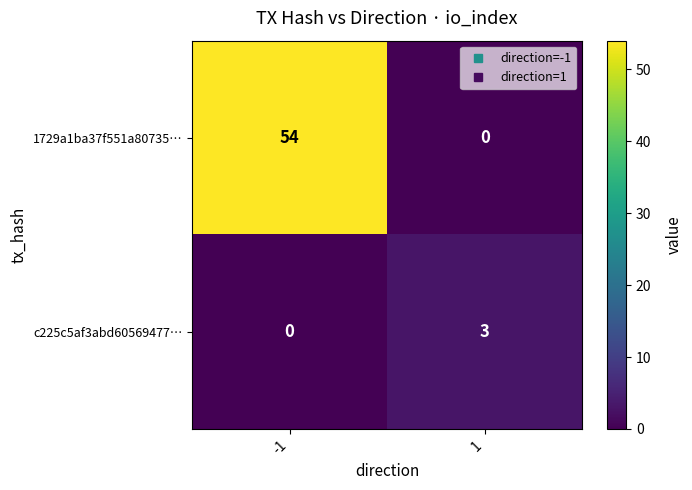

Is it true that 1729a1ba37f551a80735… equals 30 at 1?

False